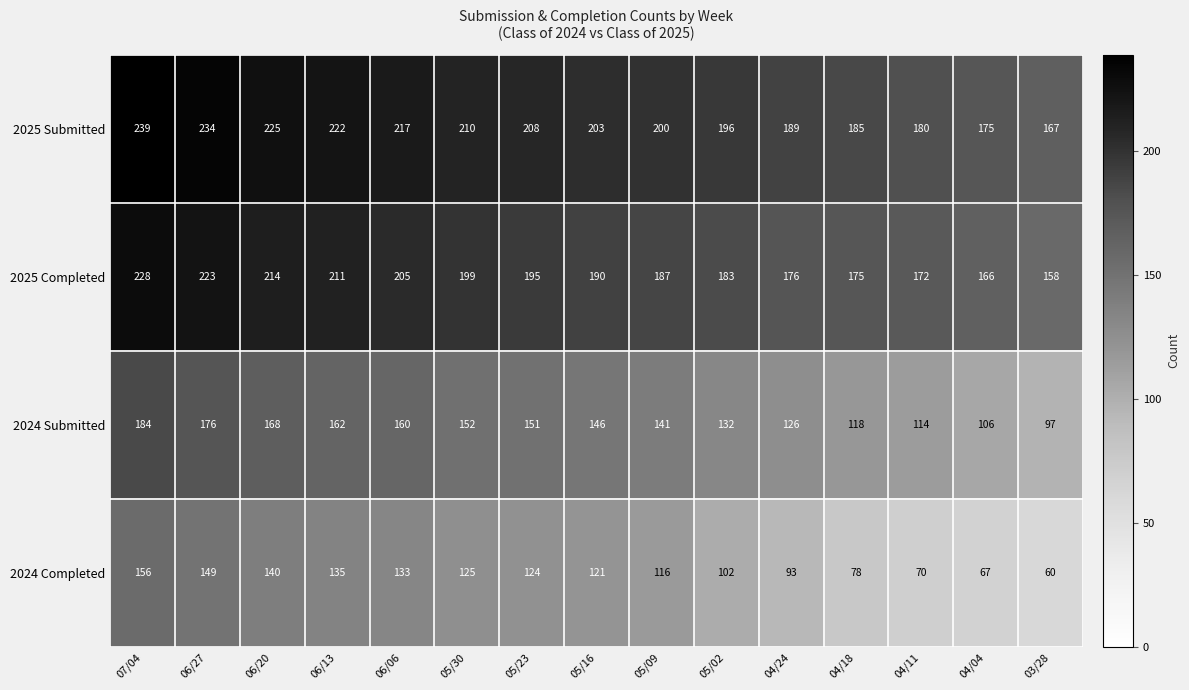

At which label does 2025 Completed reach its minimum?

03/28